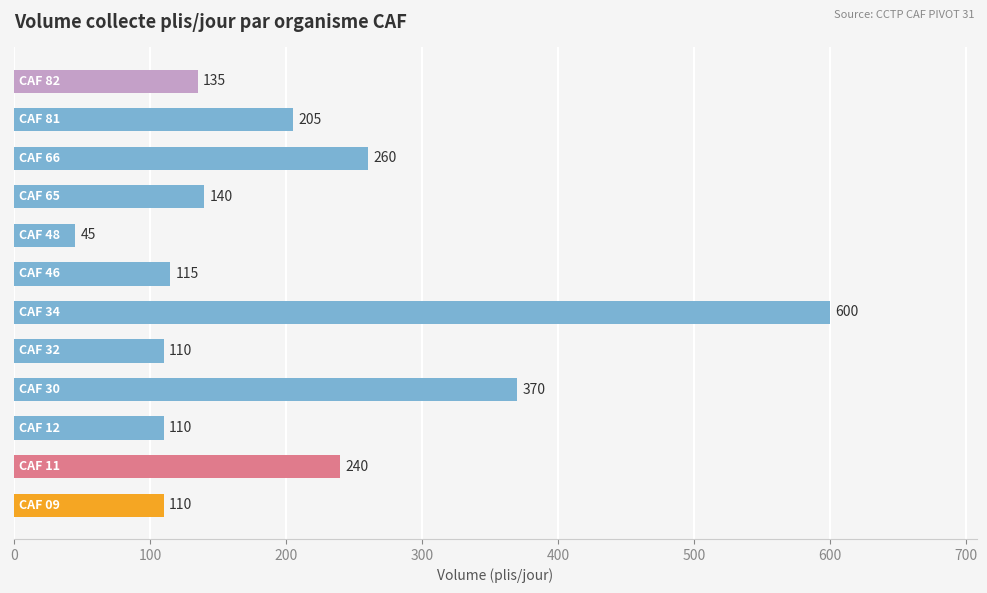

Reading top to bottom, transcribe all the data shown in this chart.

135	205	260	140	45	115	600	110	370	110	240	110